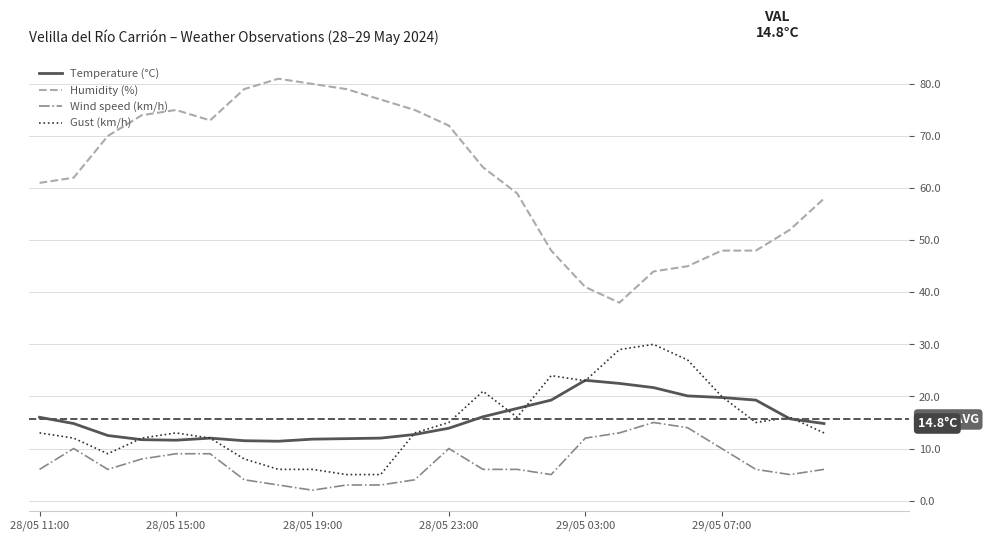

True or false: Temperature (°C) and Humidity (%) cross at least once.

False